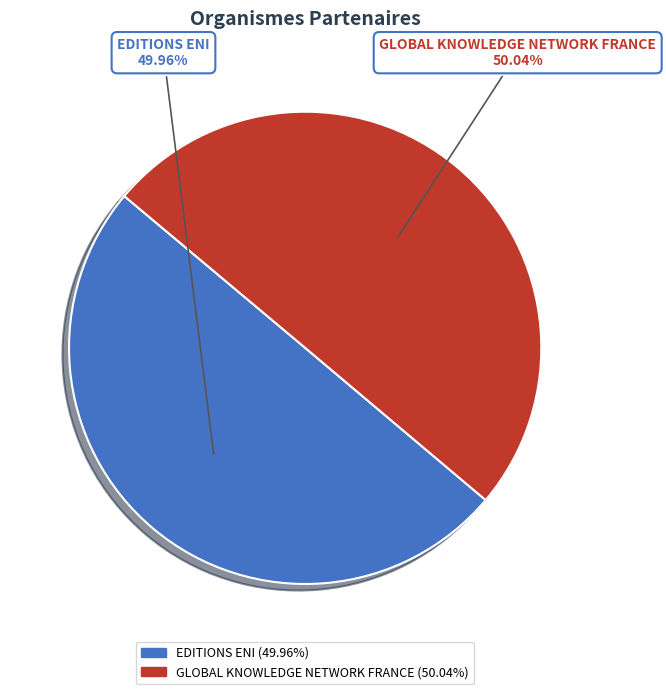

True or false: EDITIONS ENI accounts for 44% of the total.

False